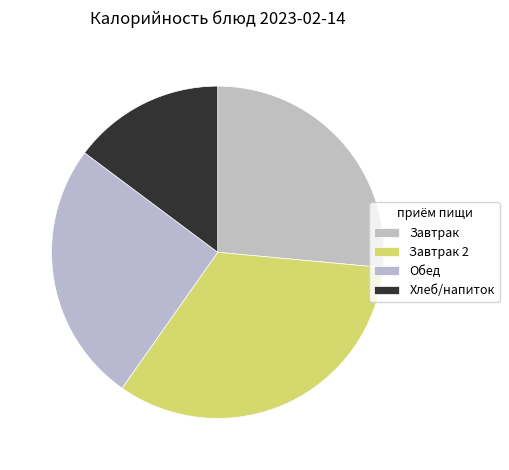

How many slices are in this pie chart?

4